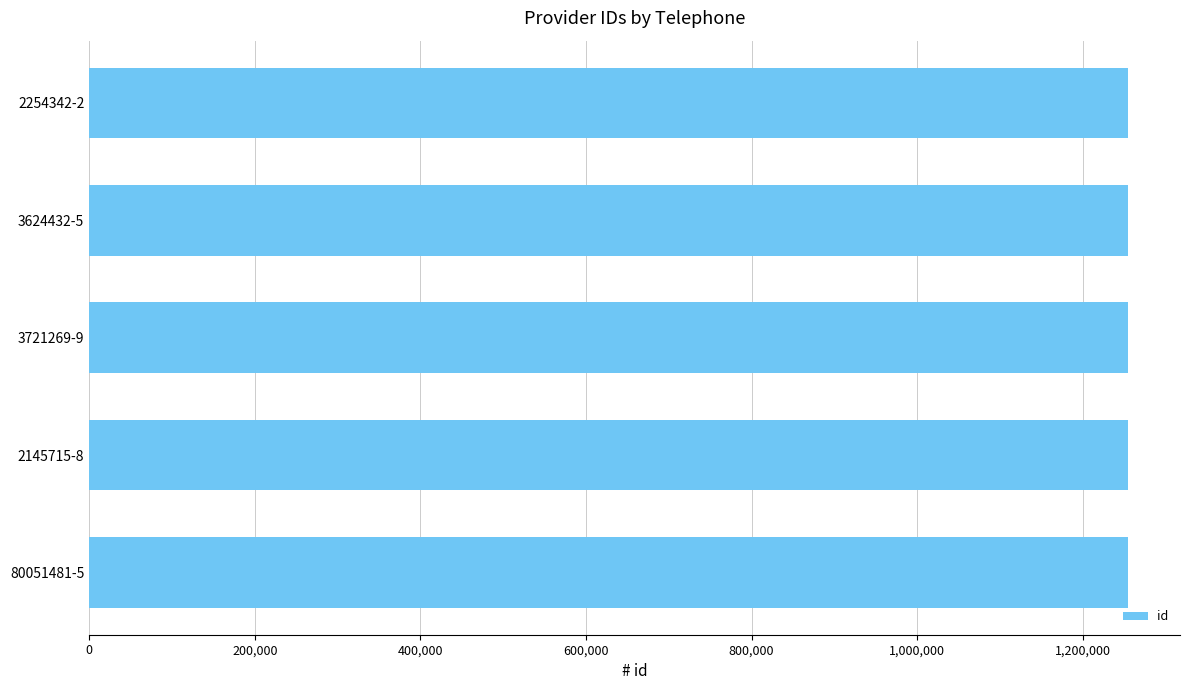

Is it true that the value at 2254342-2 is 1647794?

False